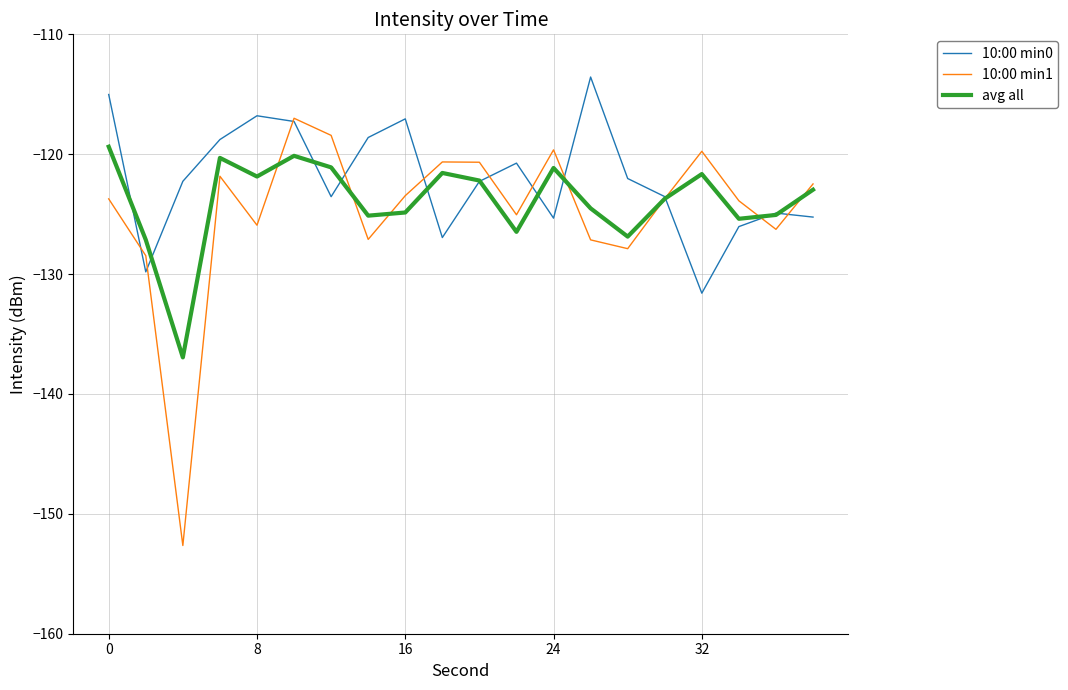

List the series in order of their peak value, highest first.

10:00 min0, 10:00 min1, avg all